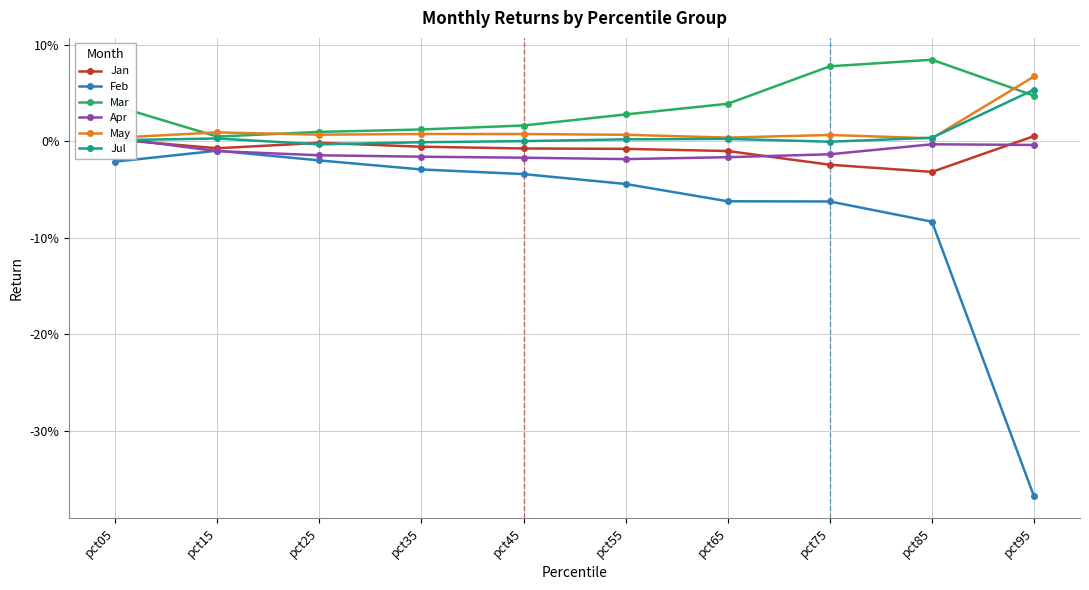

Is it true that Apr equals -0.0 at pct35?

True